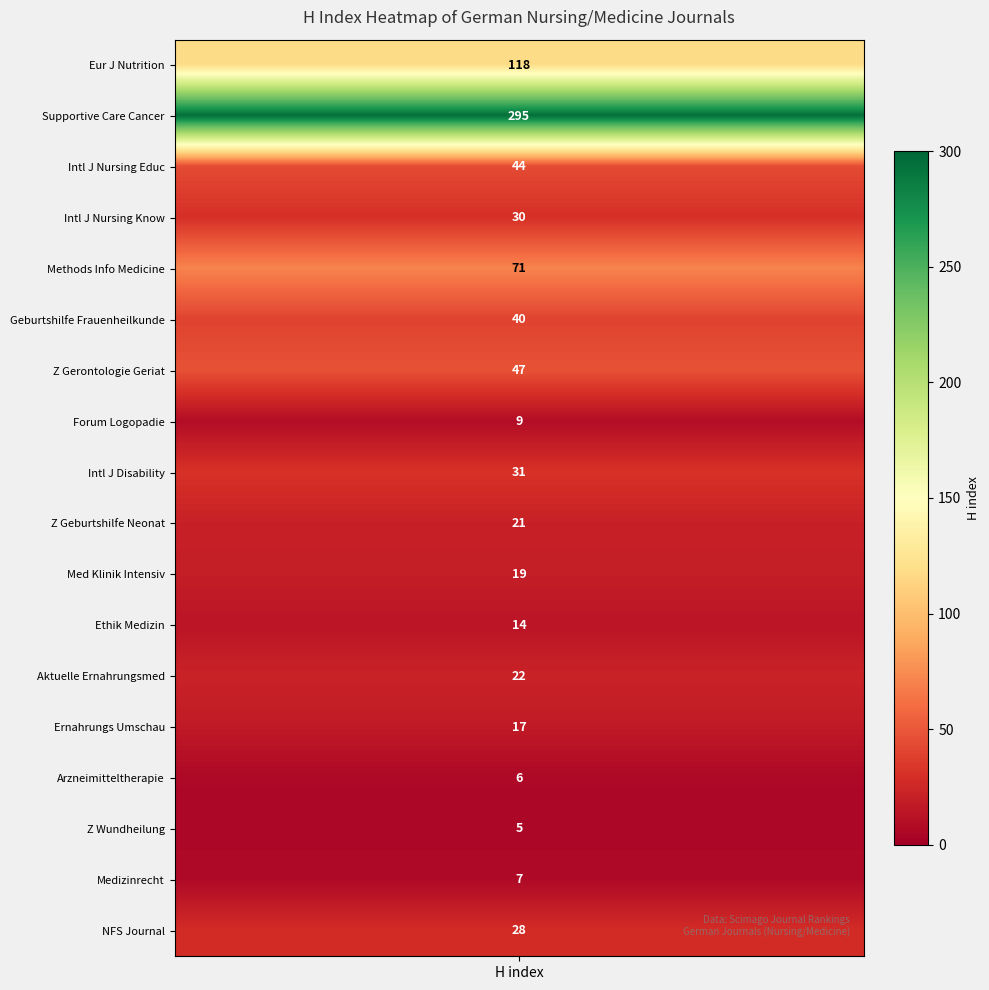

The chart shows a value of 5 at 11. True or false?

False